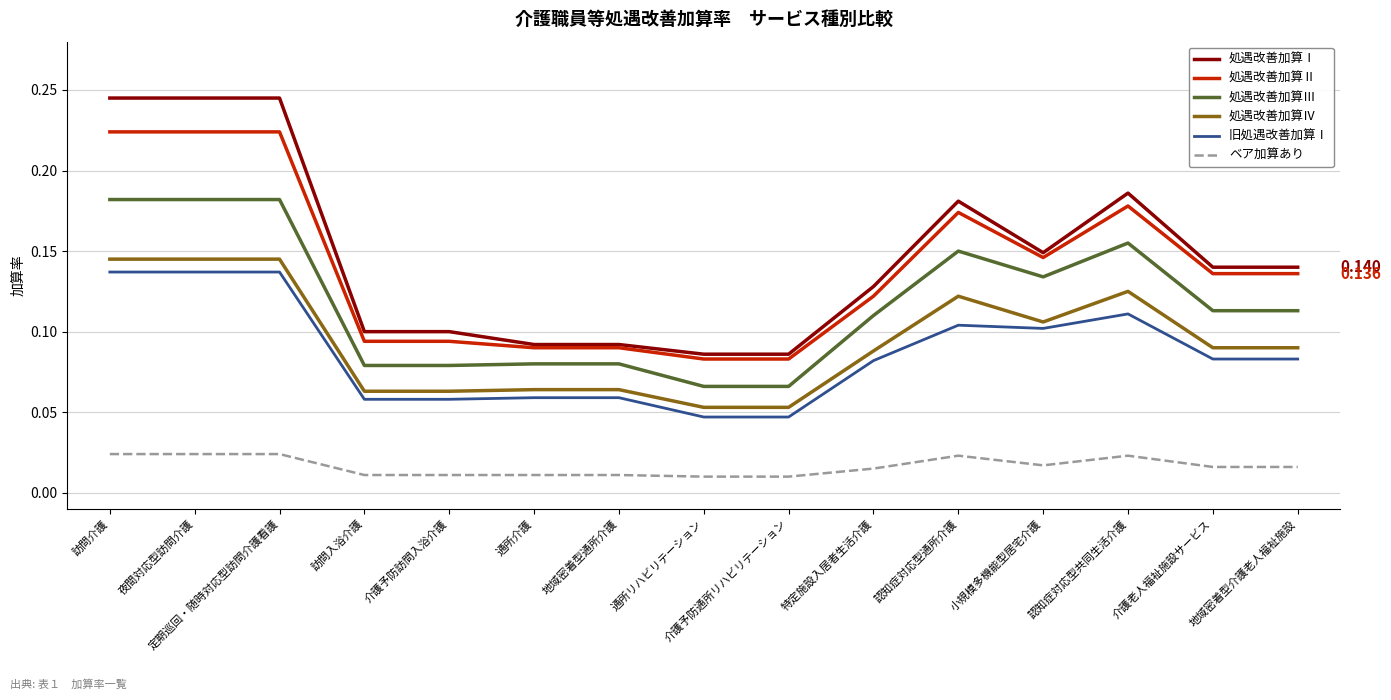

Which series changed the most between 定期巡回・随時対応型訪問介護看護 and 介護予防訪問入浴介護?

処遇改善加算Ⅰ